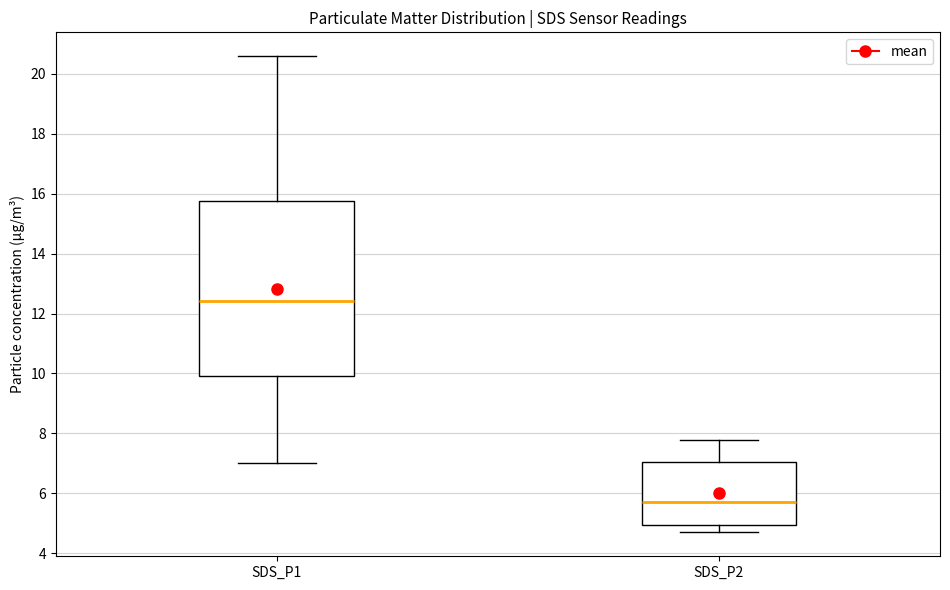

Which box's median line is the lowest?

SDS_P2